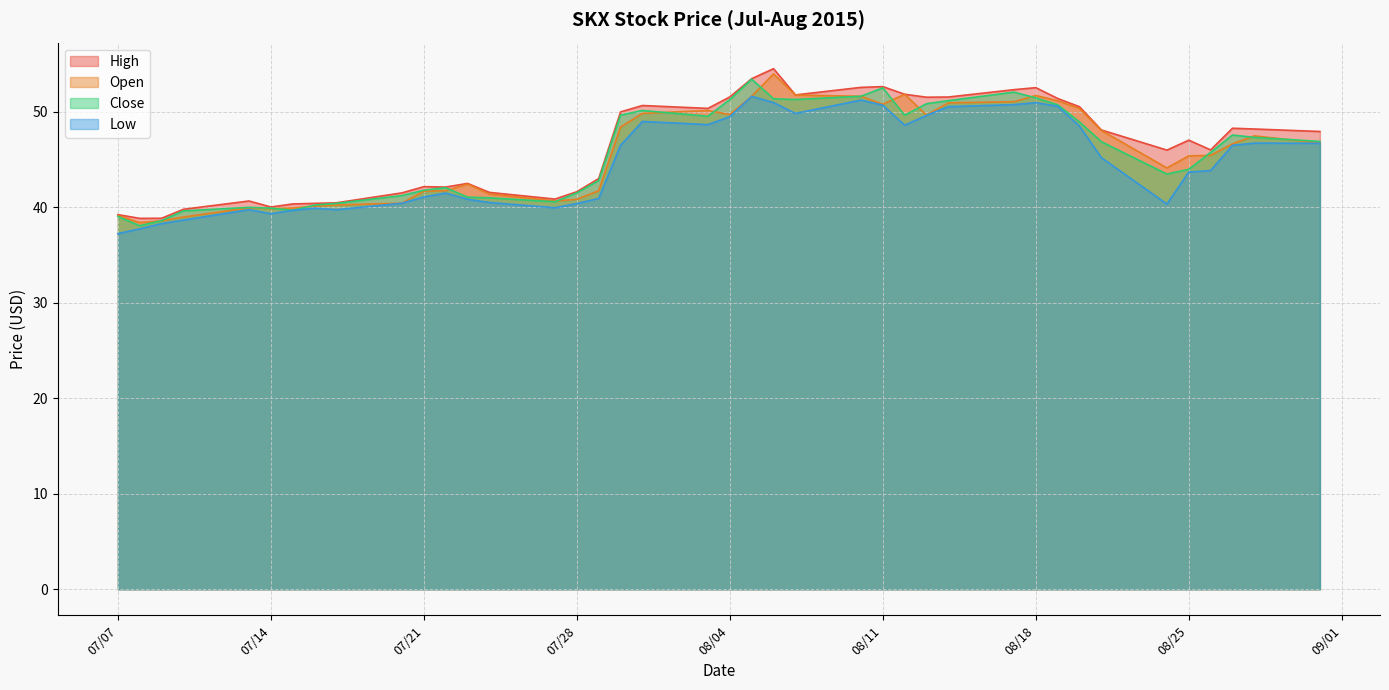

Which series has the largest total across all categories?

High